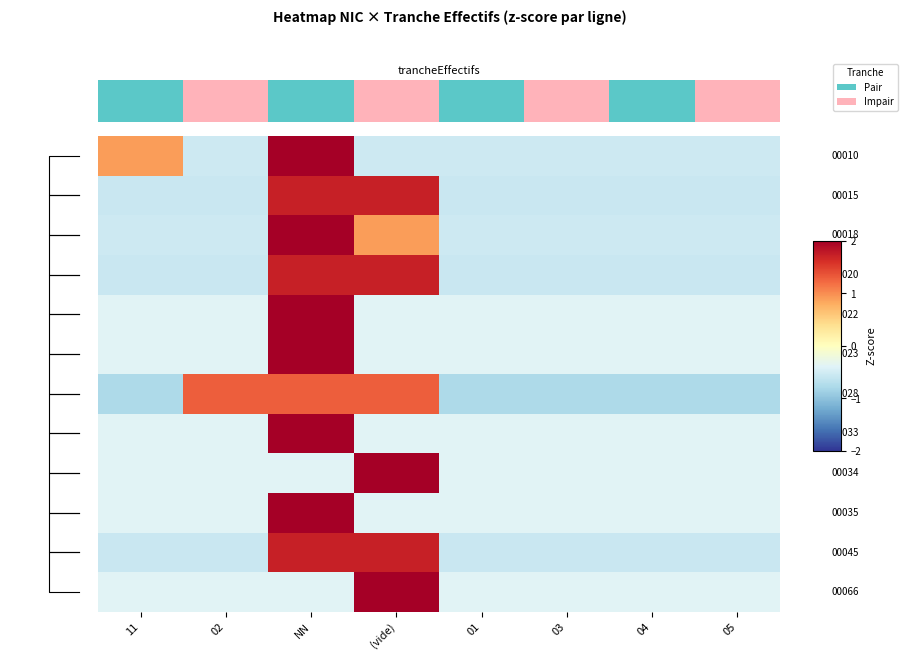

At which category is the sum across all series the highest?

NN